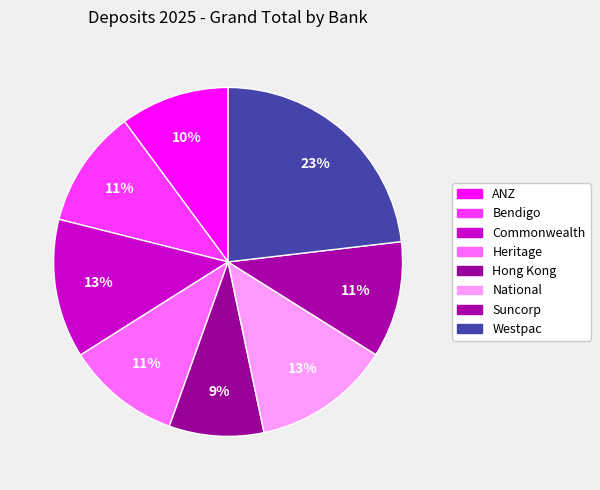

What percentage do Commonwealth and Bendigo together represent?

23.8%